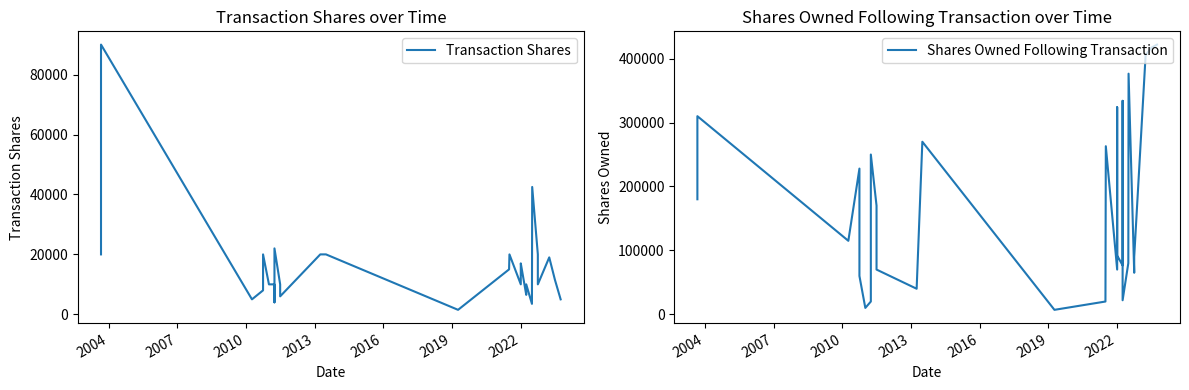

Does the chart display data point markers on the line(s)?

No